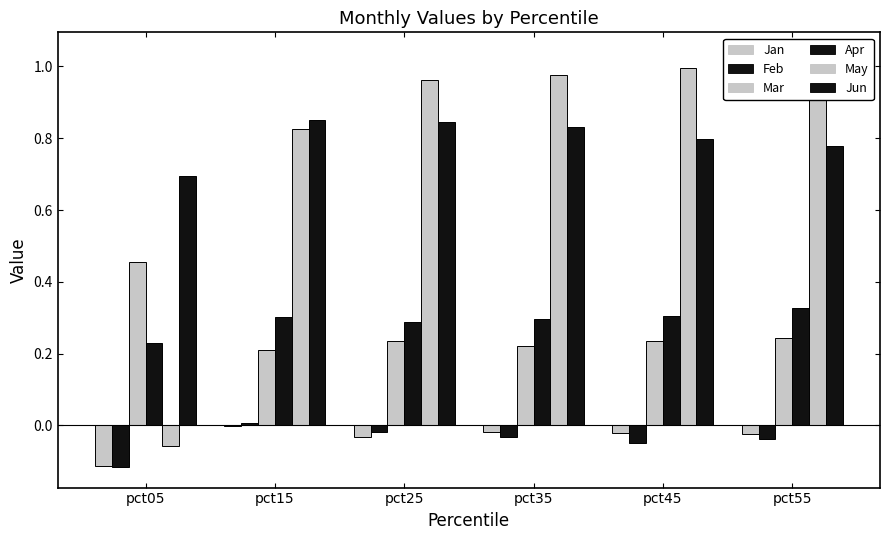

How many groups of bars are there?

6